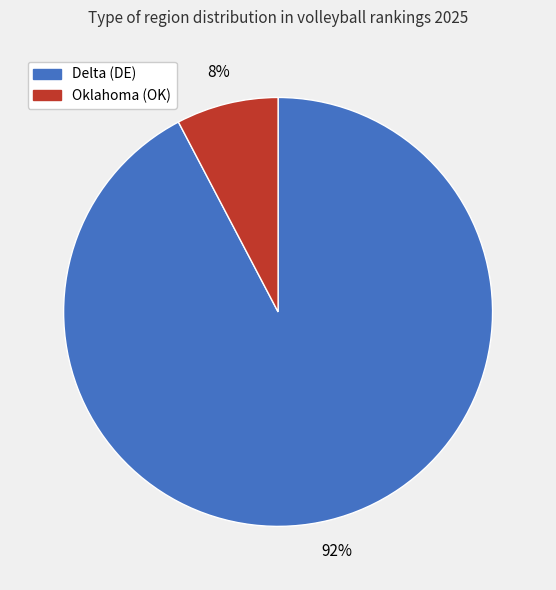

Which category accounts for the majority?

Delta (DE)